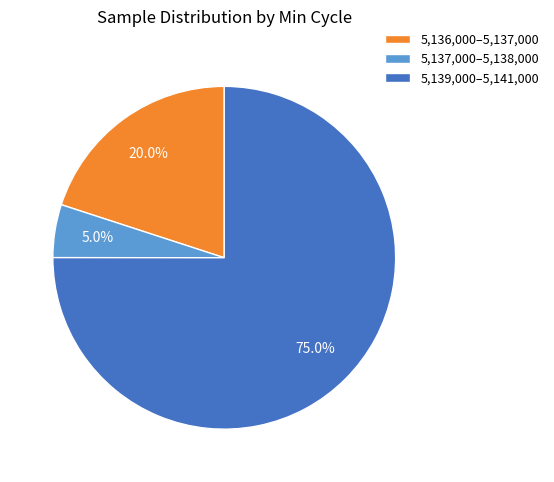

Do 5,139,000–5,141,000 and 5,137,000–5,138,000 together represent more than half of the pie?

Yes